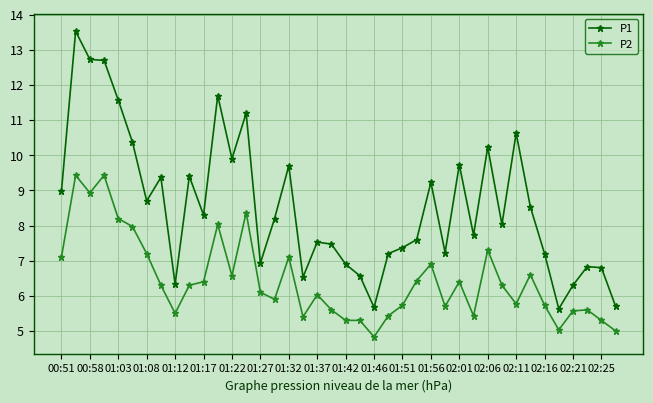

True or false: P2 and P1 intersect in this chart.

False